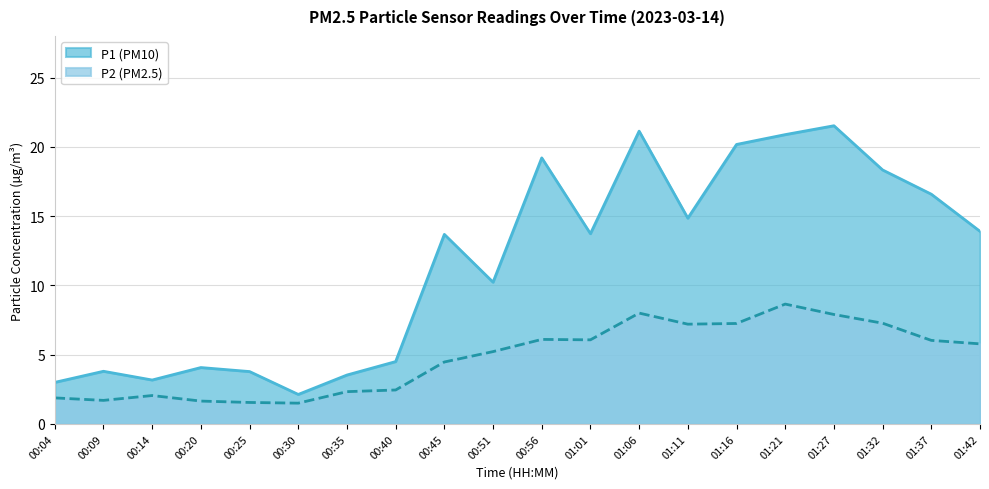

Which series has the largest total across all categories?

P1 (PM10)